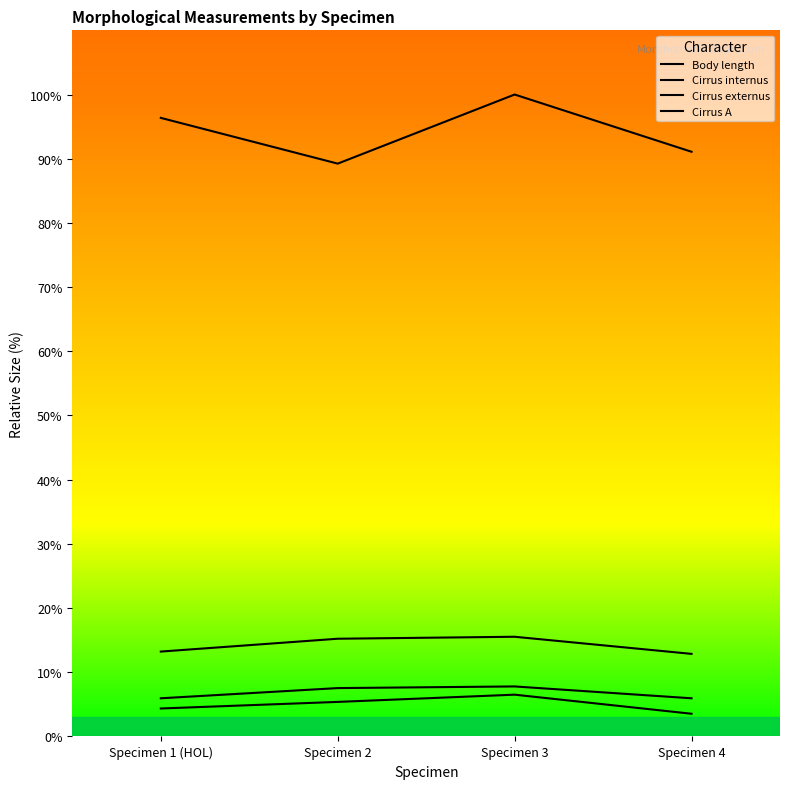

Reading left to right, list all the values displayed in this chart.

Body length: 96.4	89.2	100.0	91.1
Cirrus internus: 4.4	5.4	6.5	3.5
Cirrus externus: 5.9	7.5	7.8	5.9
Cirrus A: 13.2	15.2	15.5	12.9